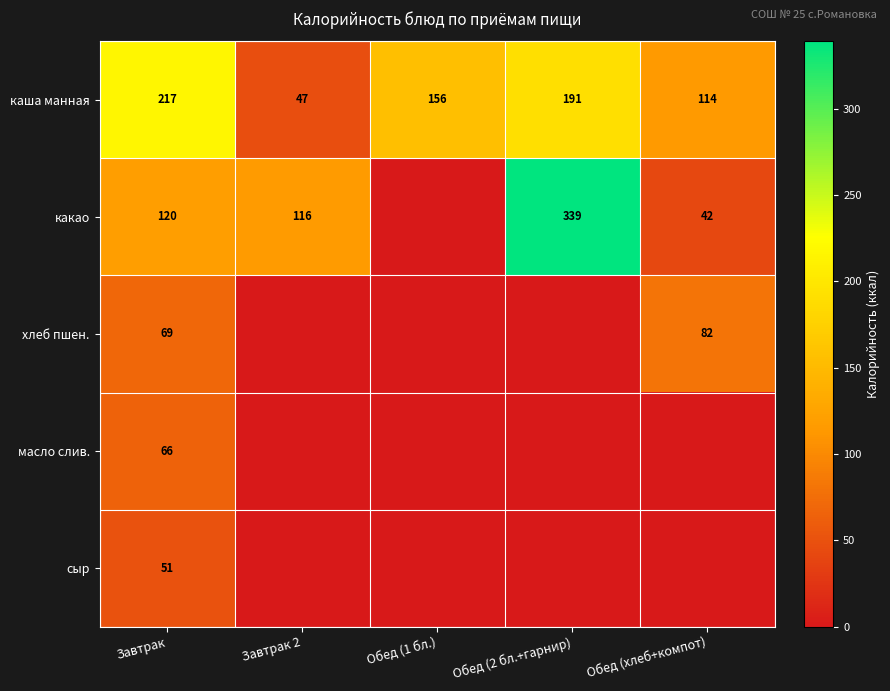

What is the greatest value displayed?

339.0